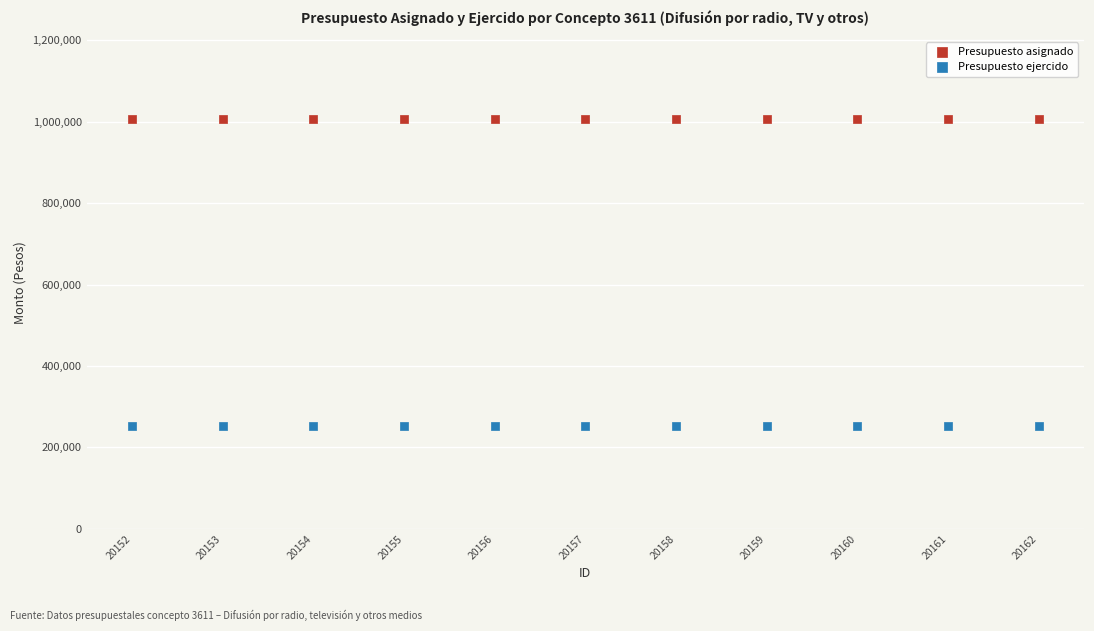

Which series contains the lowest Y value?

Presupuesto ejercido